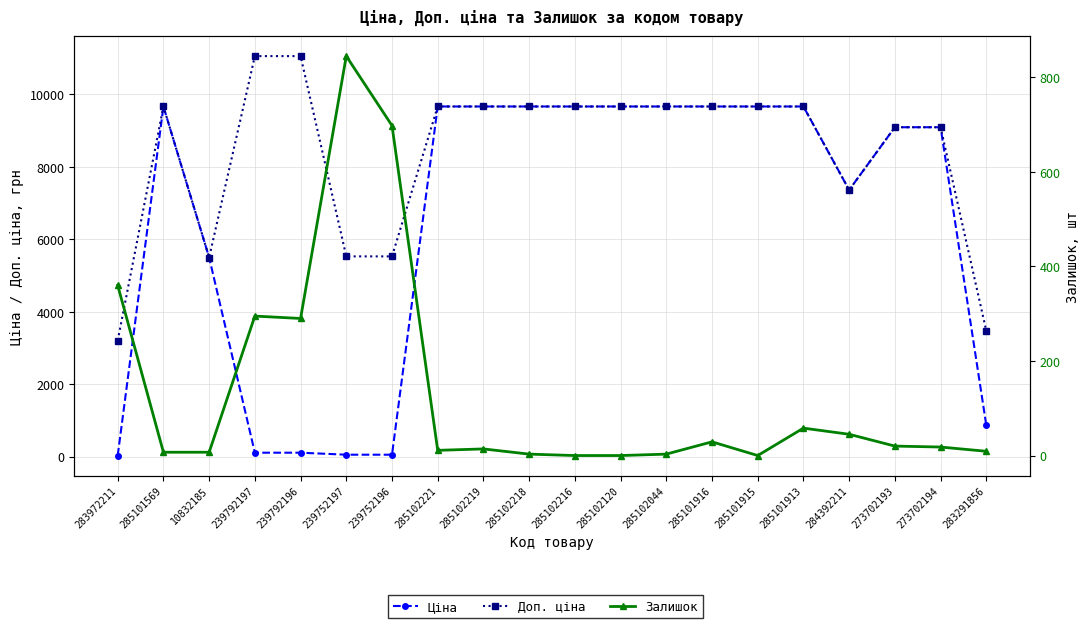

Is it true that Залишок equals 10.7 at 285101916?

False